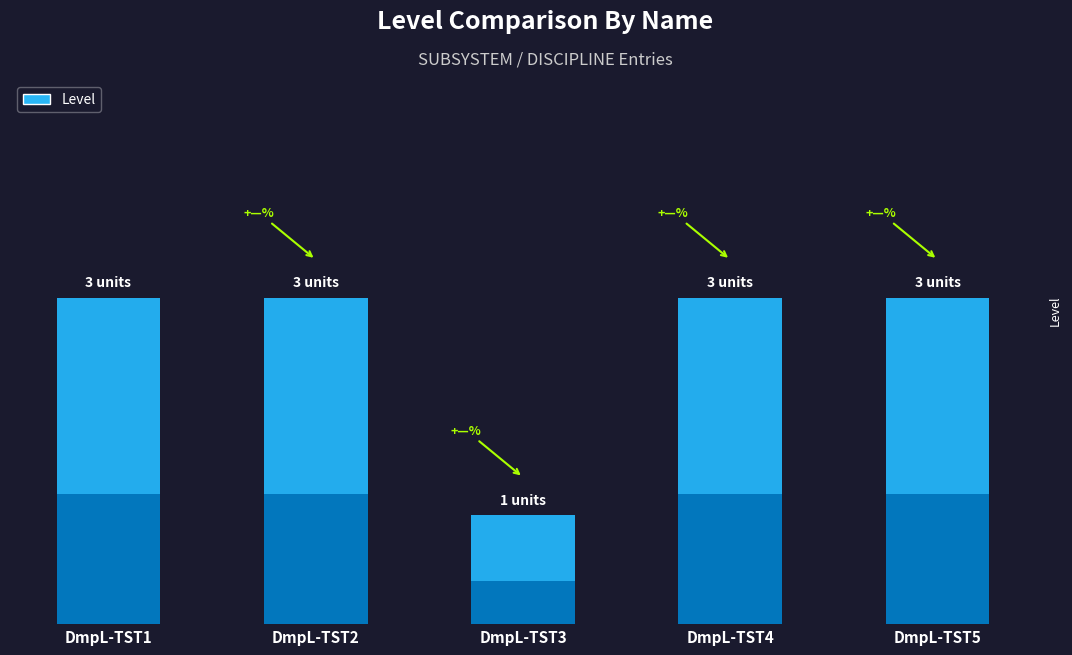

The chart shows a value of 3 at DmpL-TST4. True or false?

True